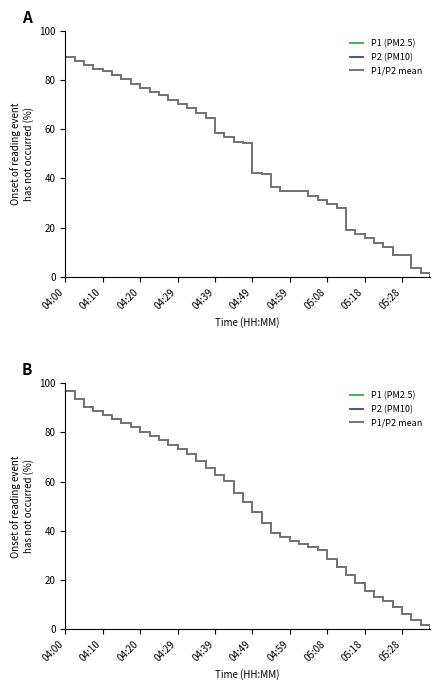

What is the label of the 12th point from the left?

11